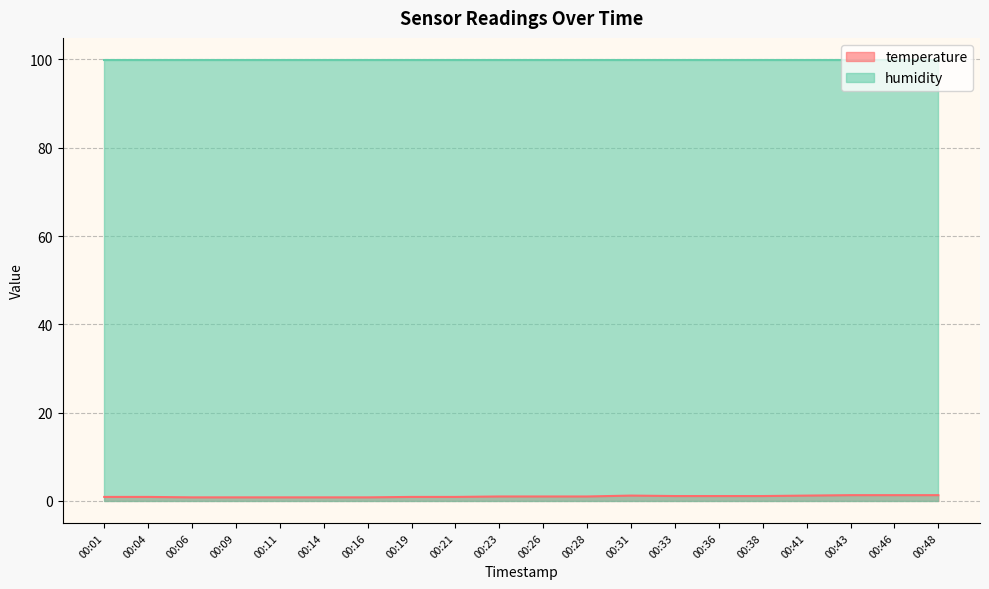

What is the value of the 9th point from the left?

0.9